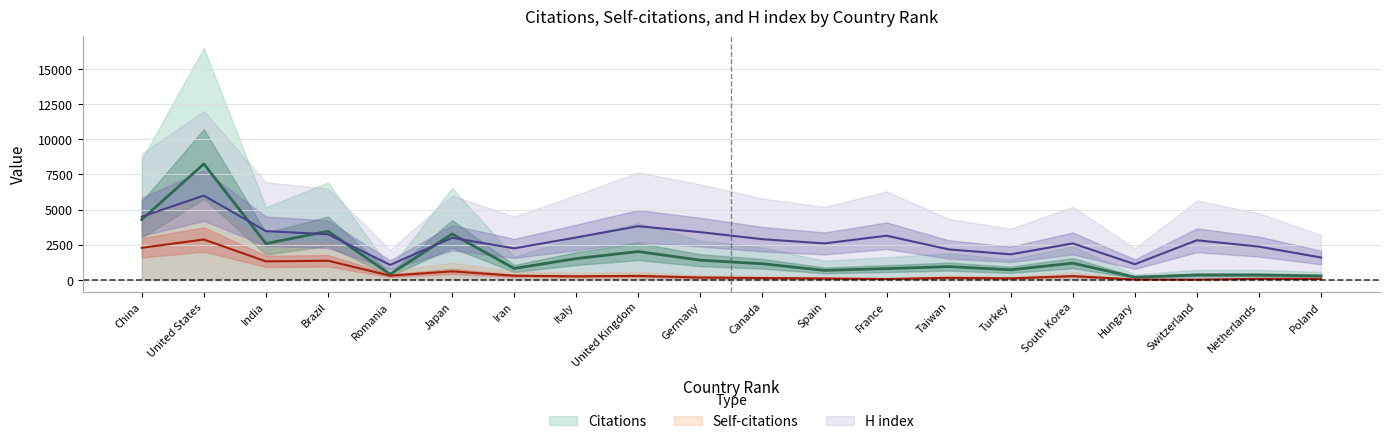

Is it true that H index equals 1314.7 at South Korea?

False